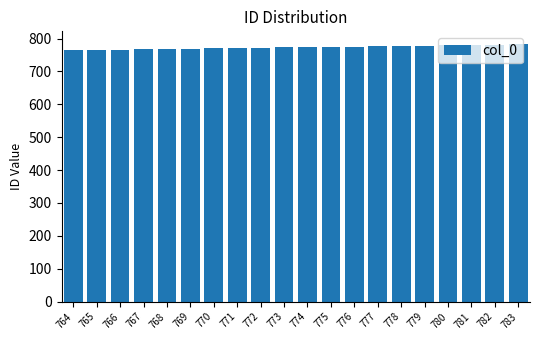

What is the ratio of the value at 773 to the value at 771?

1.0